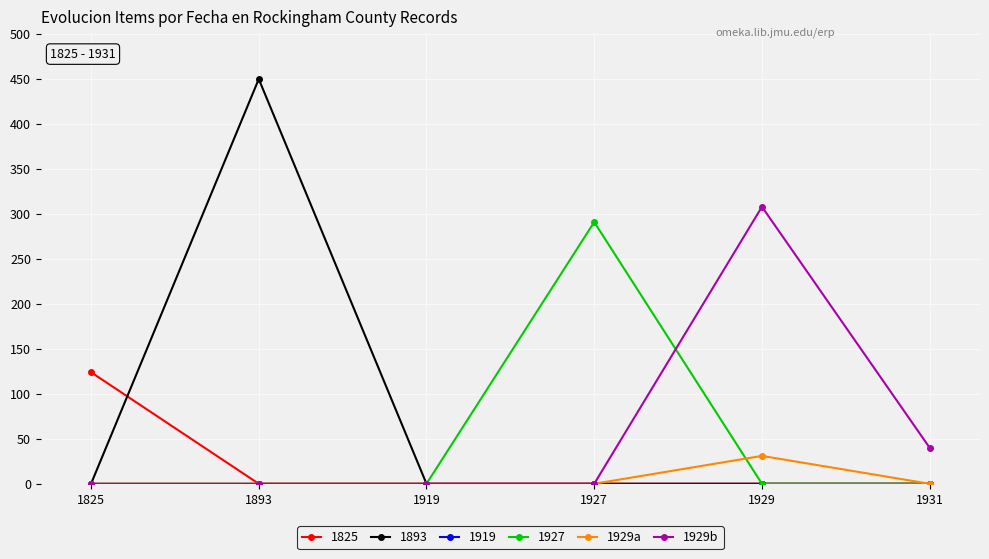

What is the maximum value for 1893?

450